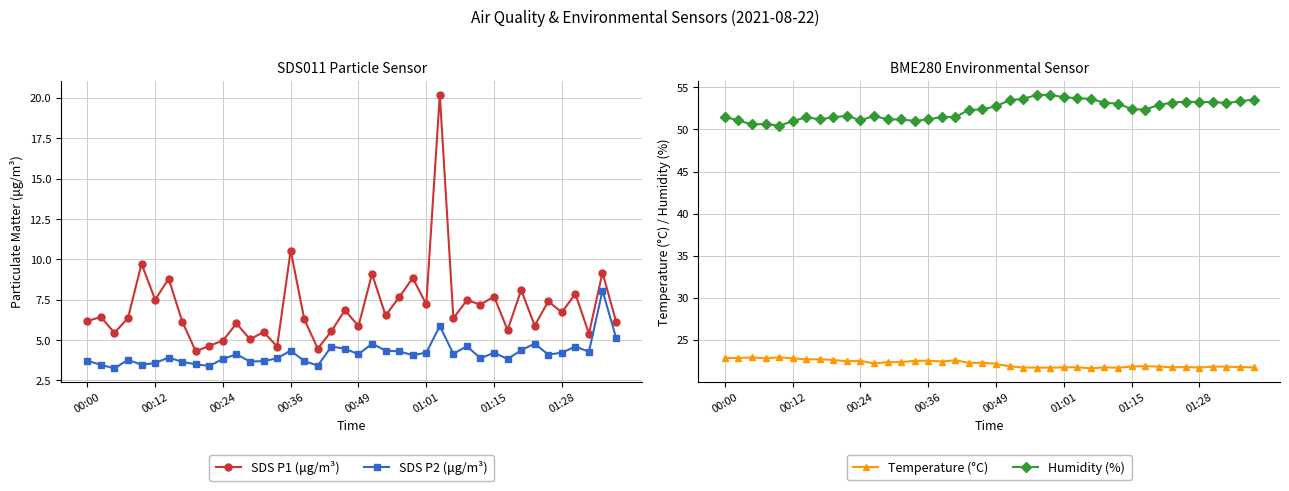

What is the highest value of the SDS P2 (μg/m³) series?

8.1